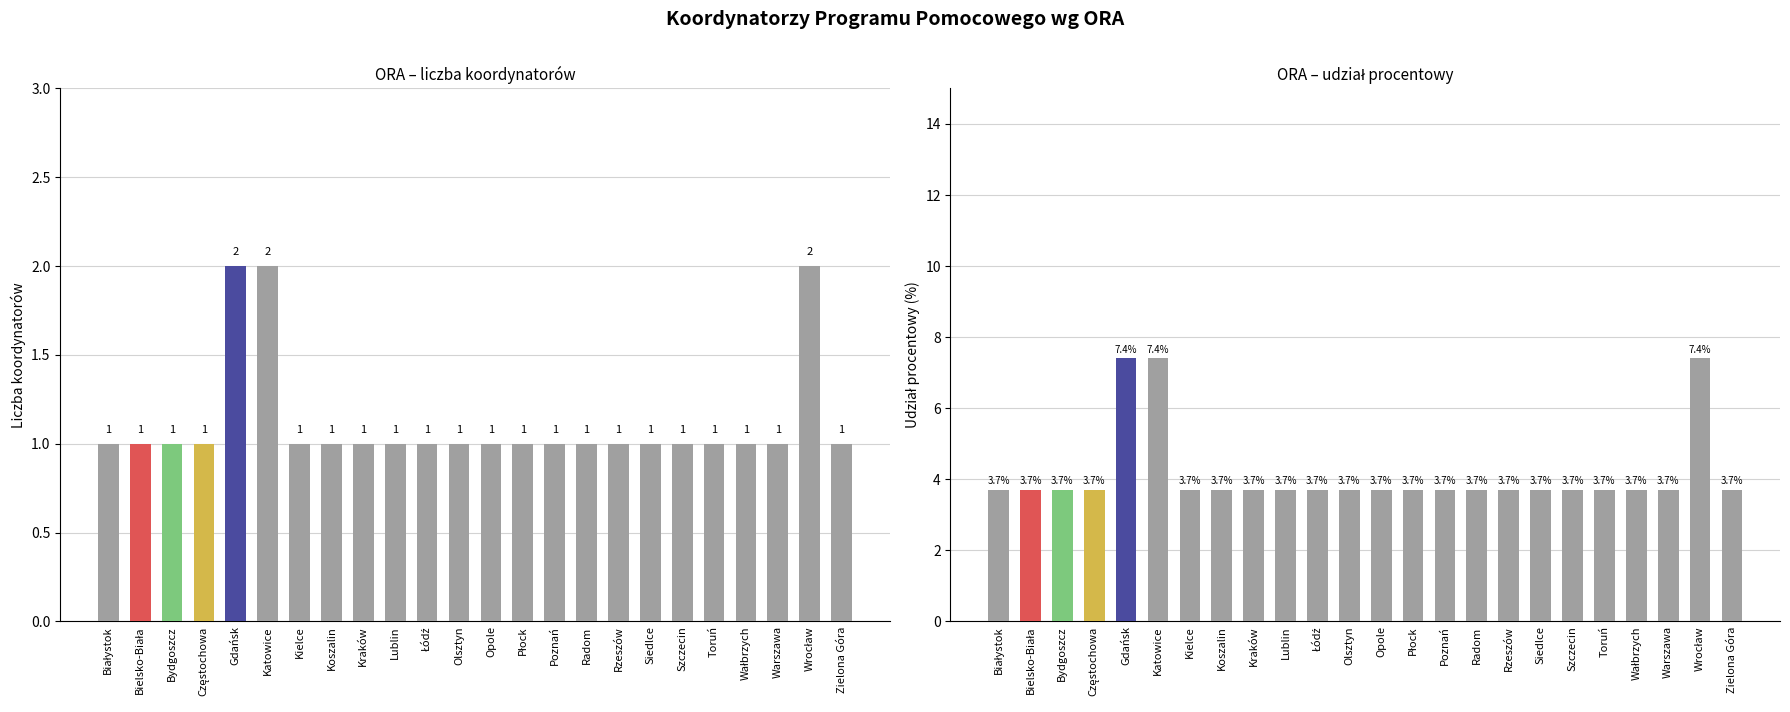

What is the label of the 15th bar from the right?

Lublin